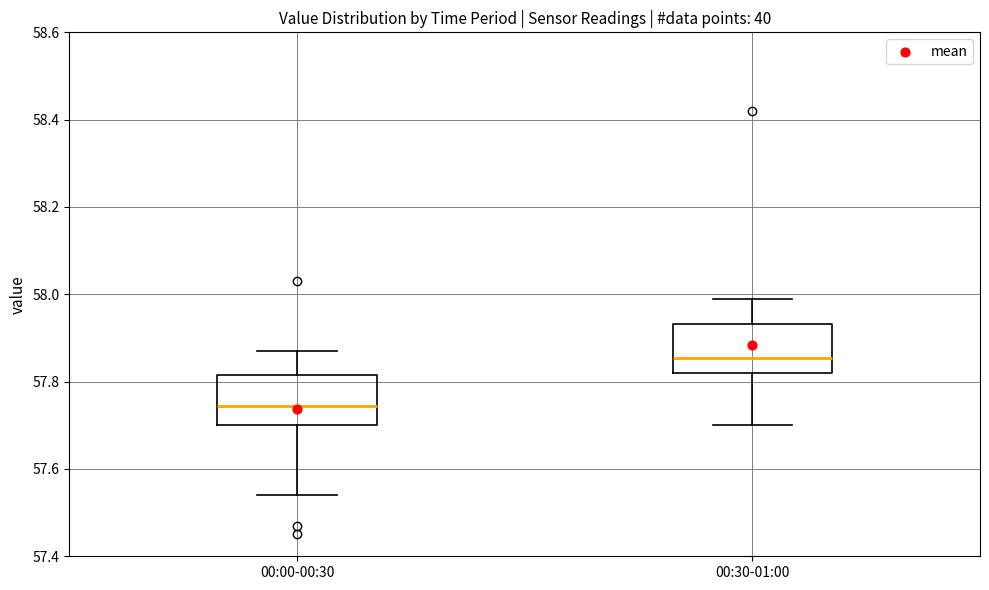

Reading left to right, read every box against the y-axis: the position of its median line, the range the box covers, and the ends of its whiskers. The values are not printed on the chart, so give them approximately, as read against the axis.

00:00-00:30: median 57.74, box 57.70 to 57.82, whiskers 57.54 to 57.88
00:30-01:00: median 57.86, box 57.82 to 57.94, whiskers 57.70 to 58.00